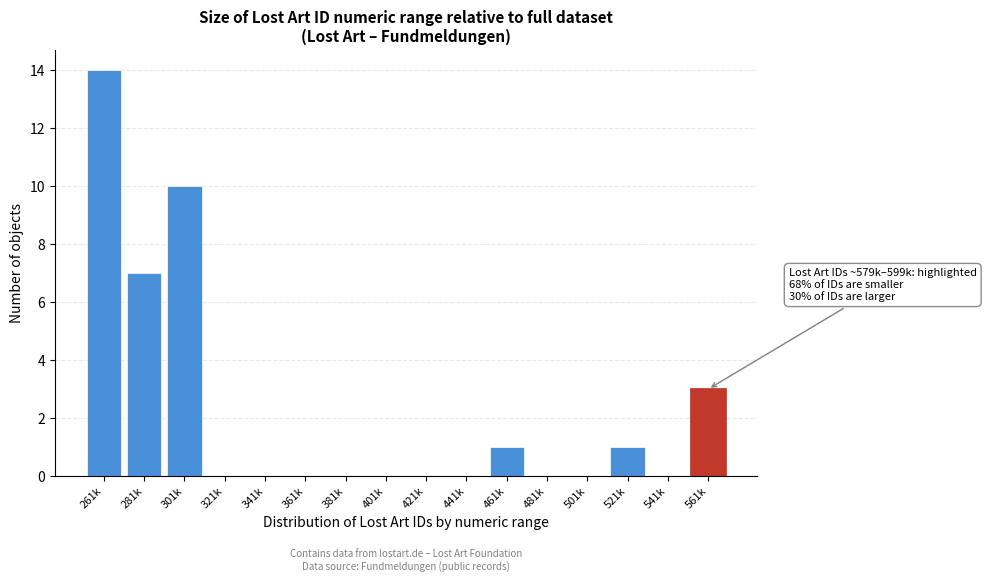

Reading left to right, what are all the values shown in this chart?

261k=14	281k=7	301k=10	321k=0	341k=0	361k=0	381k=0	401k=0	421k=0	441k=0	461k=1	481k=0	501k=0	521k=1	541k=0	561k=3